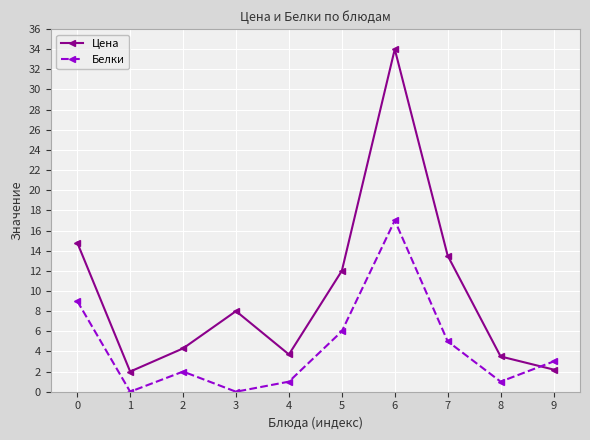

The Цена series shows 13.5 at 7. True or false?

True